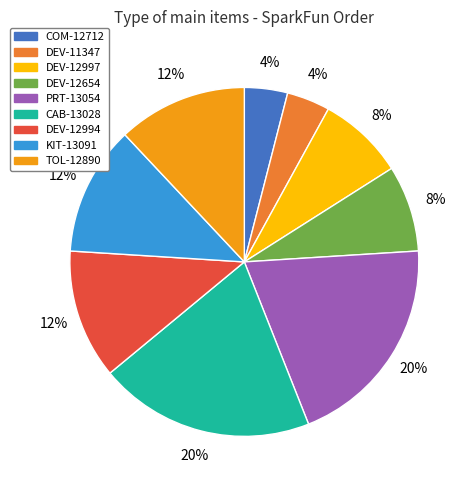

Is it true that TOL-12890 is 5% of the pie?

False